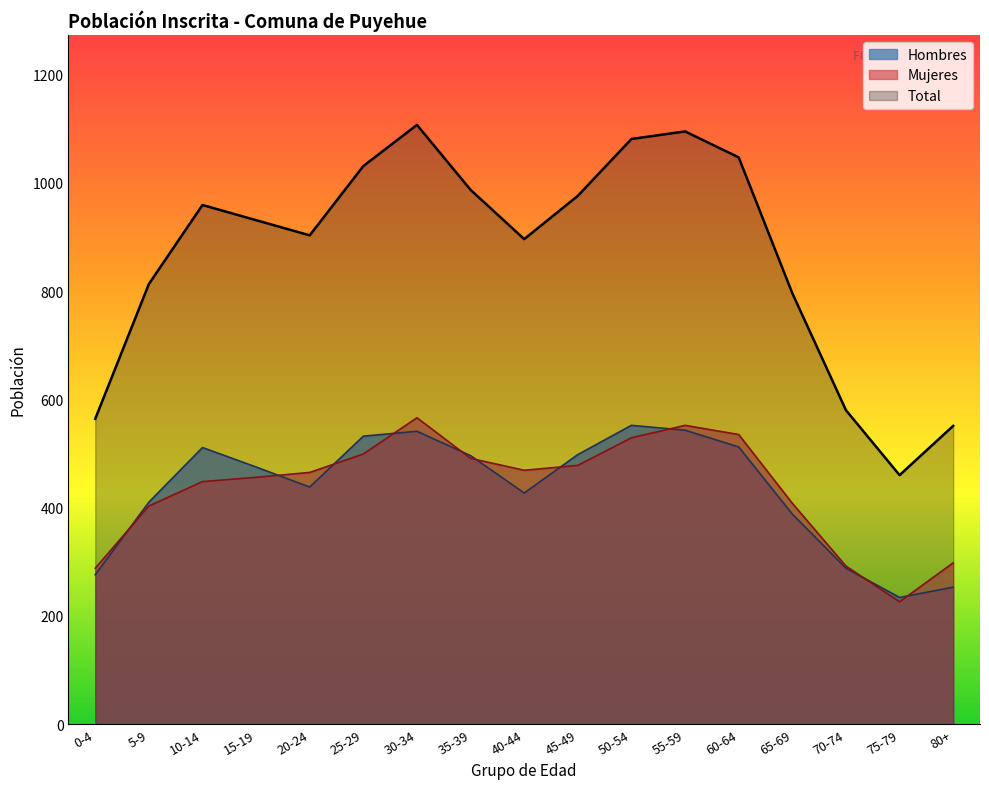

Which series has the widest spread of values?

Total